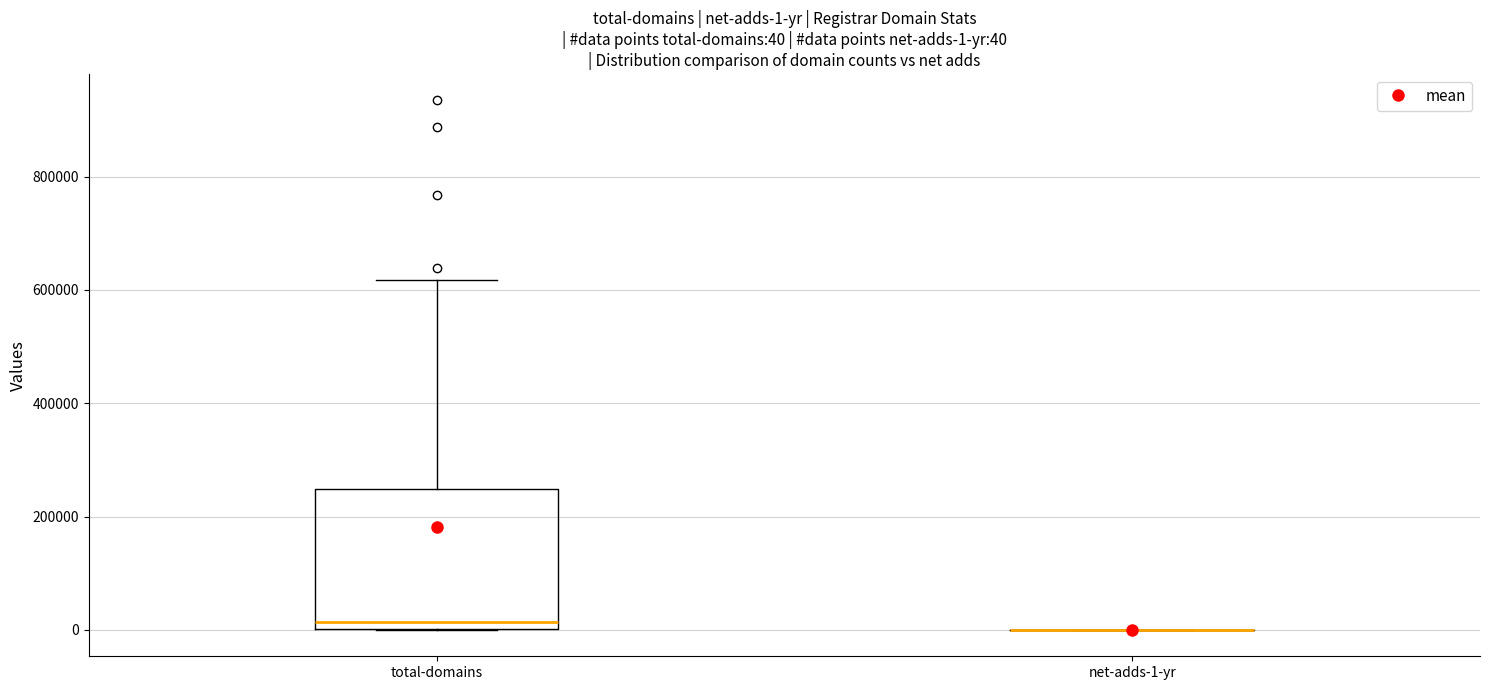

Comparing the boxes themselves (not the whiskers), which one is the tallest?

total-domains